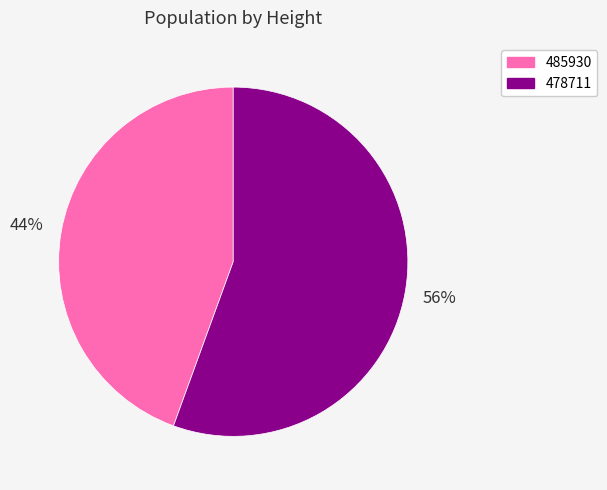

What is the largest slice in the pie chart?

478711